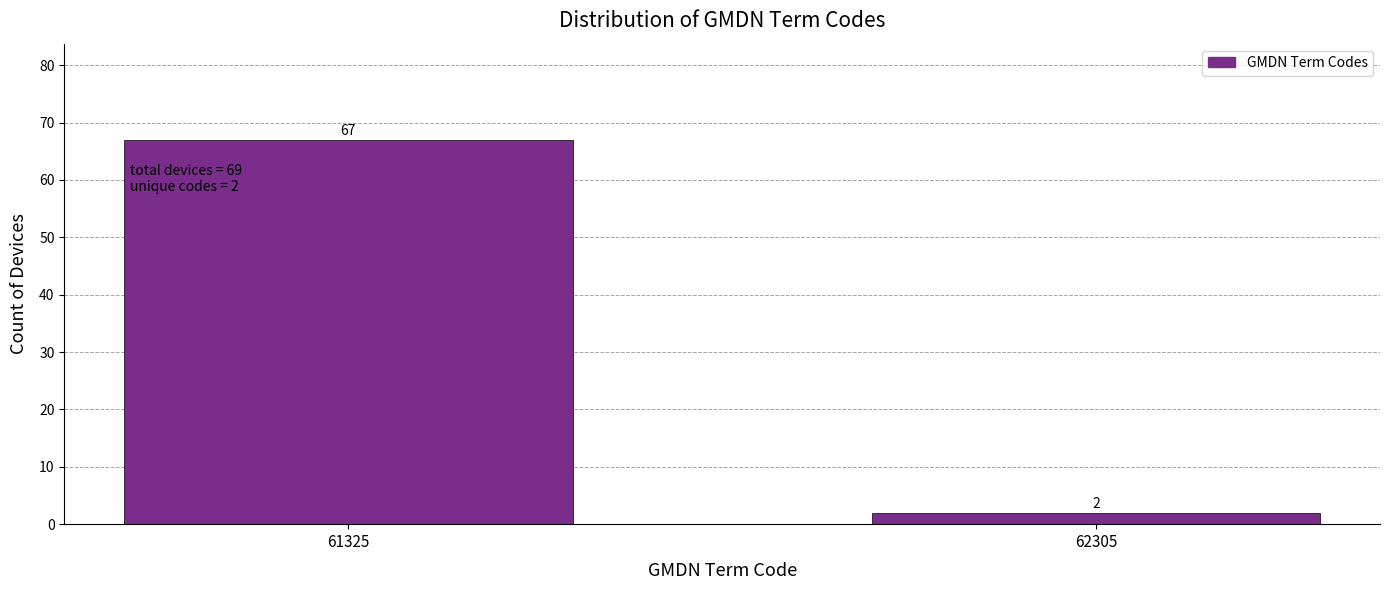

Reading left to right, transcribe all the data shown in this chart.

67	2